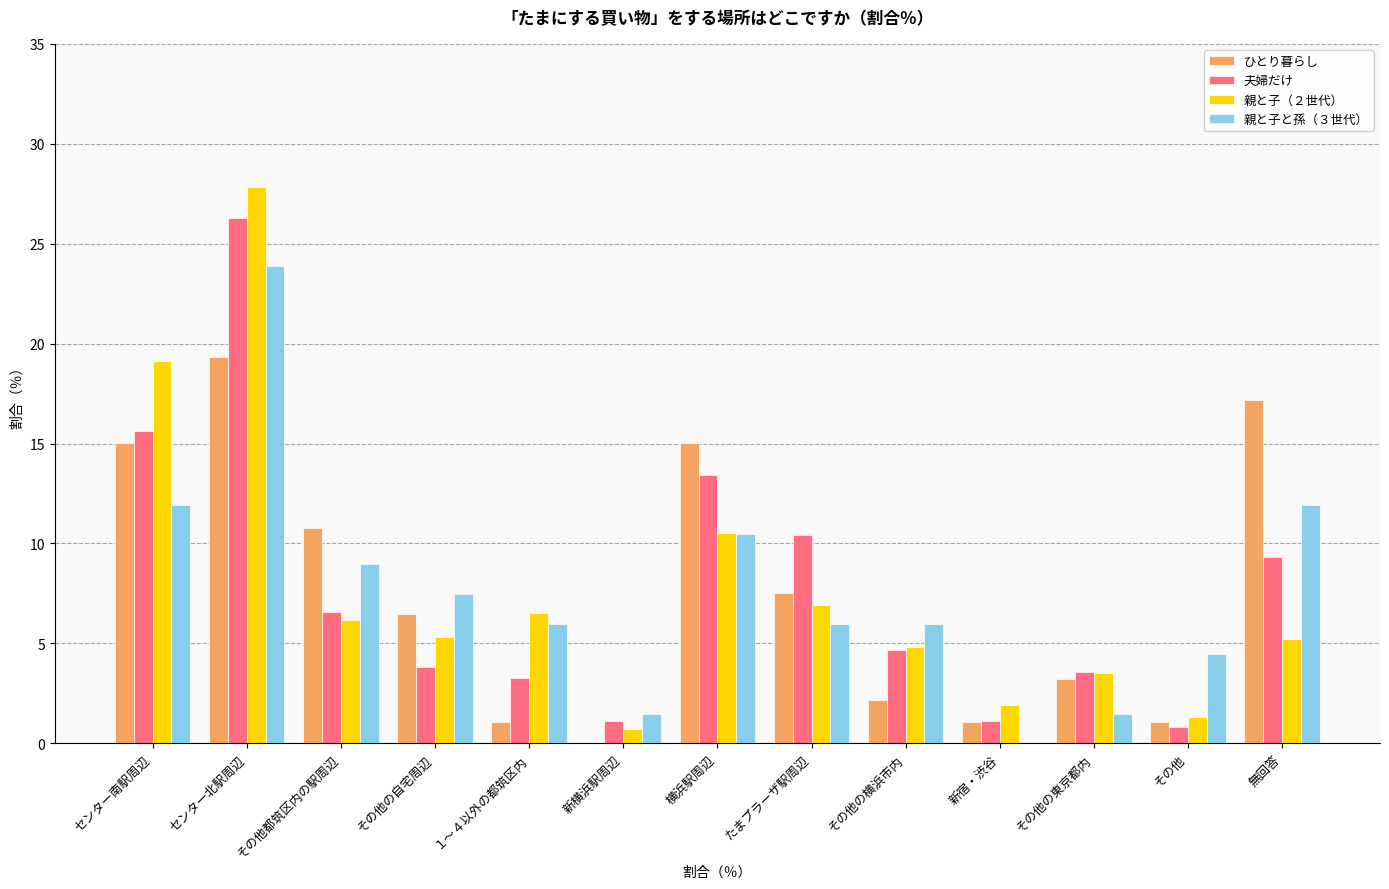

Between センター南駅周辺 and センター北駅周辺, which series saw the biggest shift?

親と子と孫（３世代）